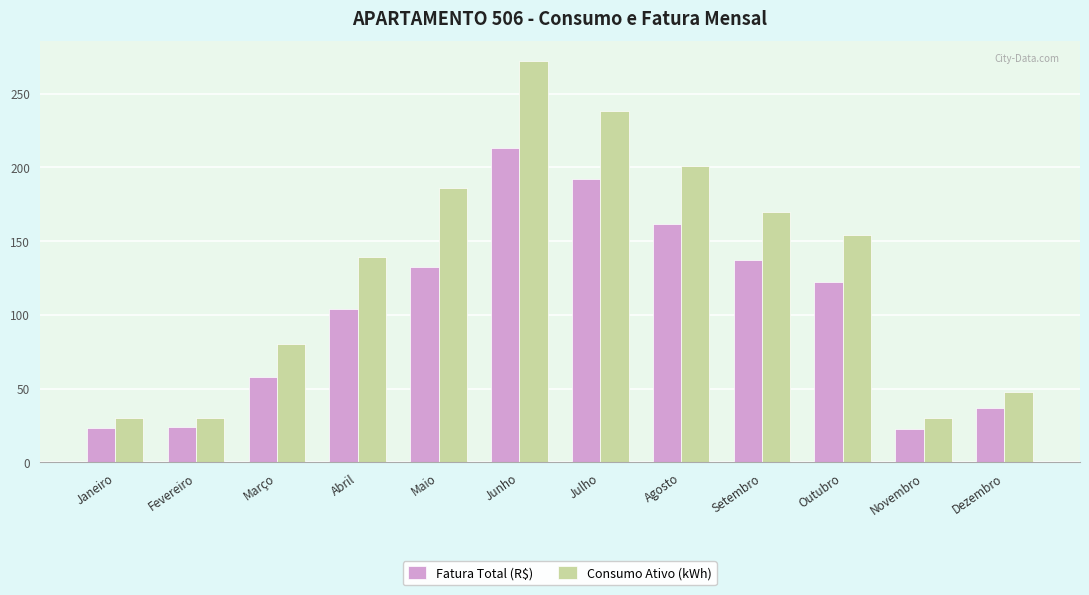

Which series has the largest total across all categories?

Consumo Ativo (kWh)